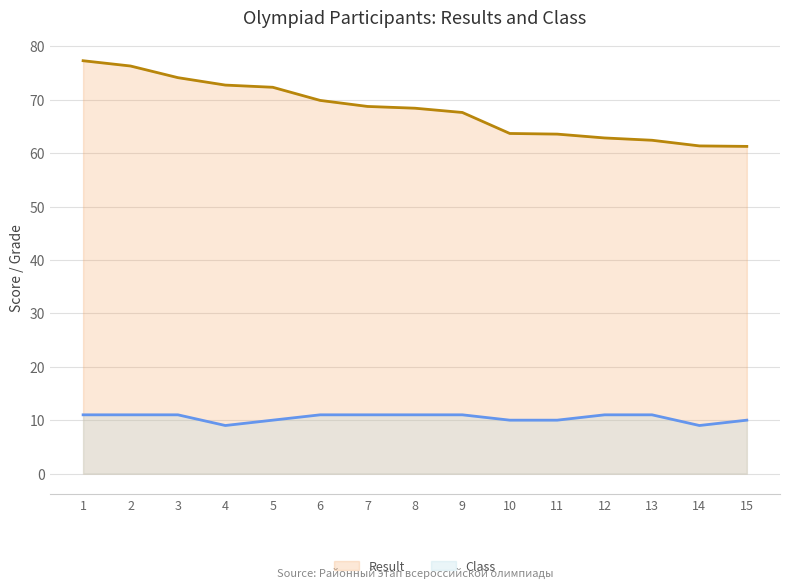

What is the difference between the maximum and minimum values in the Result series?

16.0